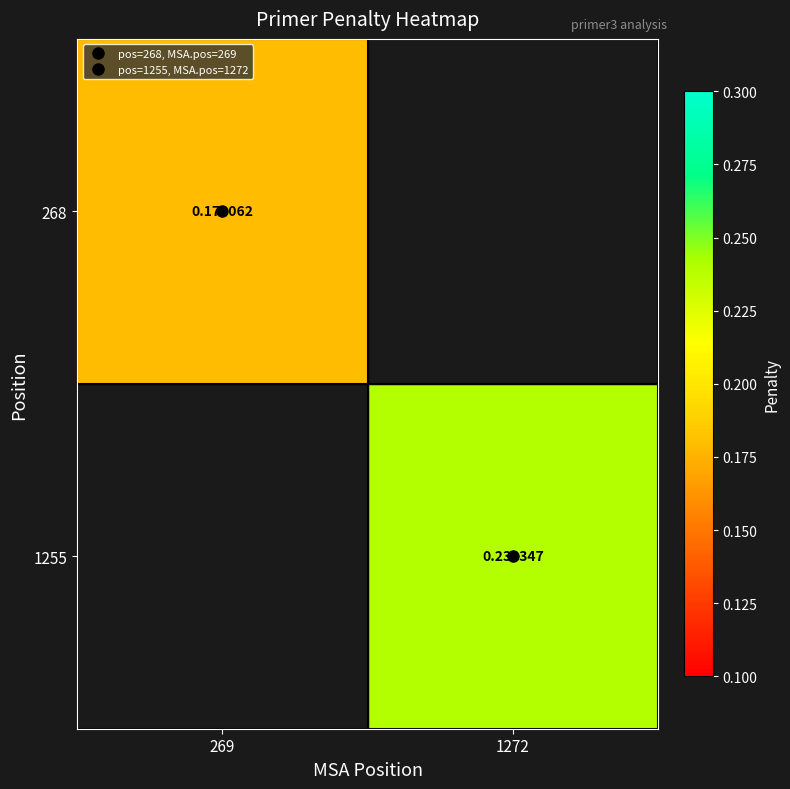

Which series has the largest range (max minus min)?

268